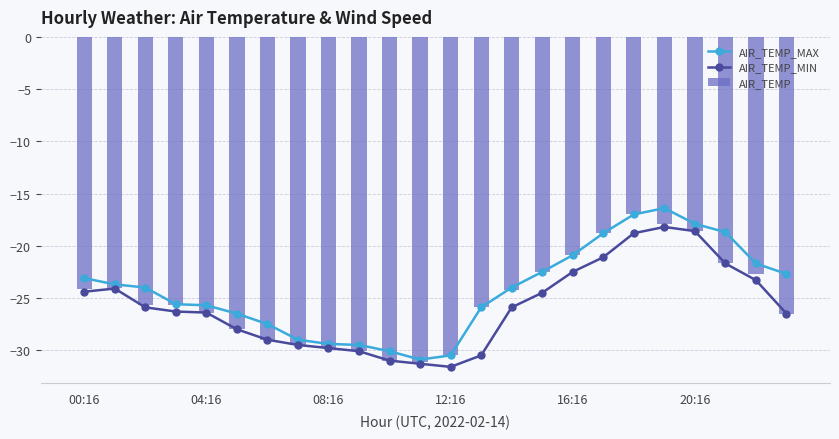

At how many categories does at least one series exceed -28?

18